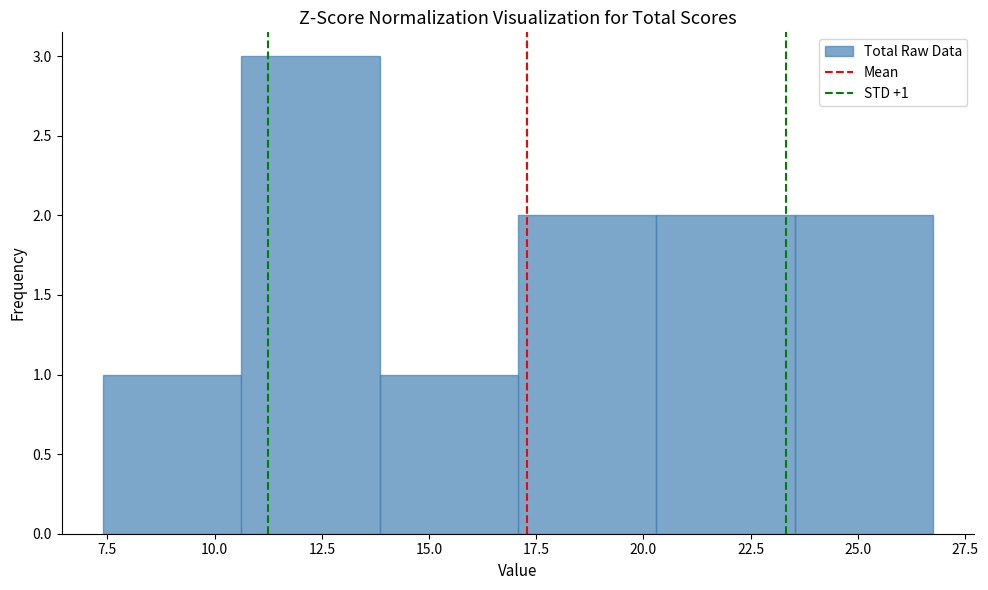

Over which range of the x-axis is the bar tallest?

10.5 to 14.0